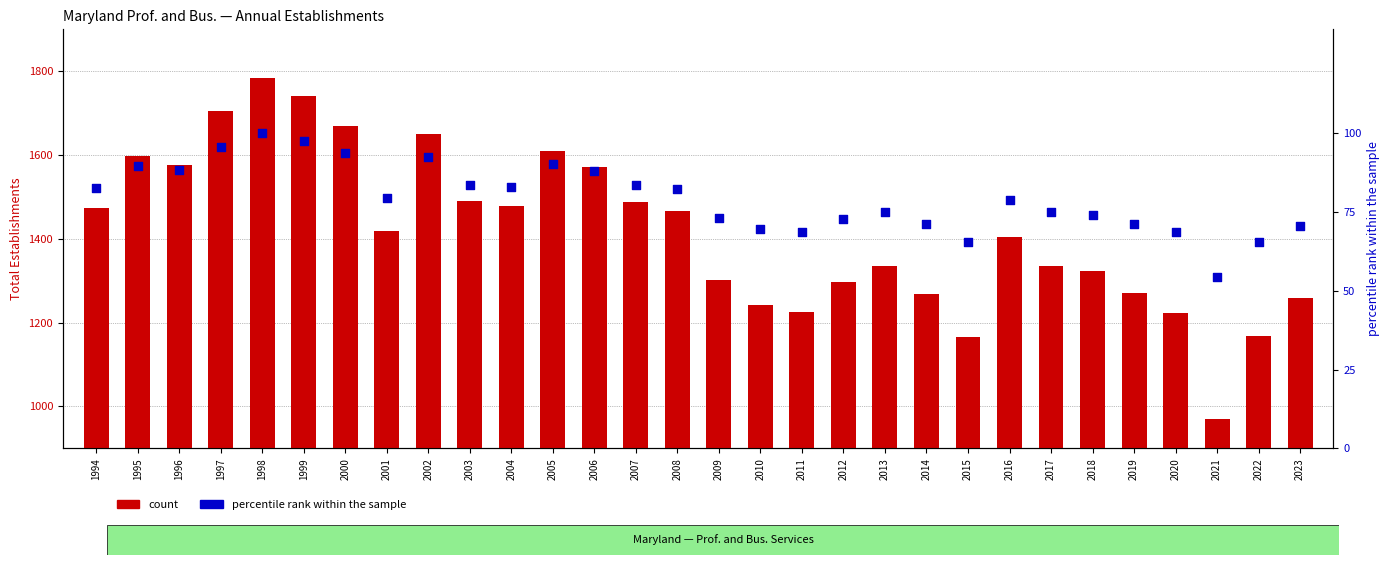

Which series has the largest total across all categories?

count